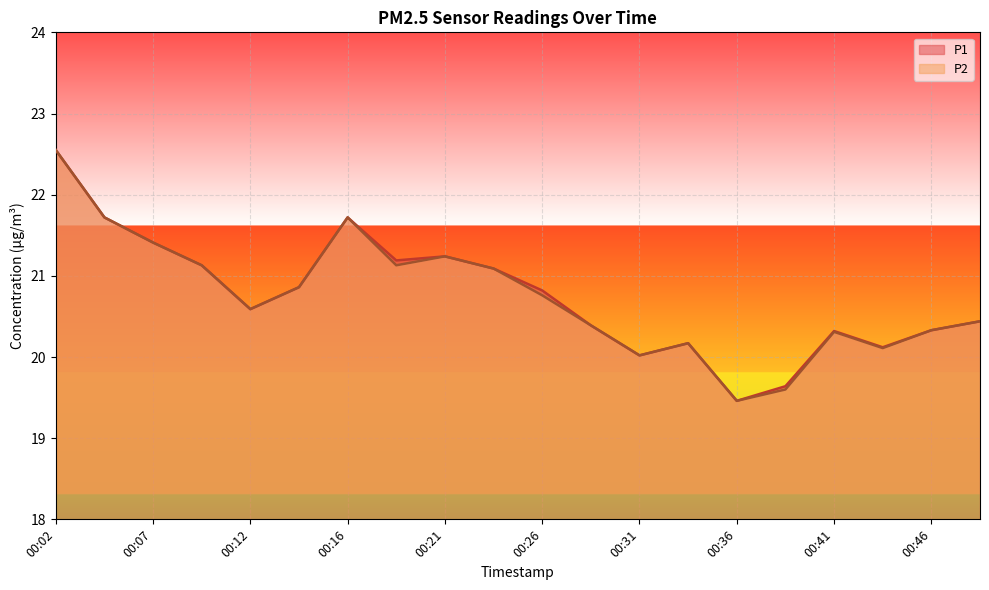

Which series has the largest total across all categories?

P1